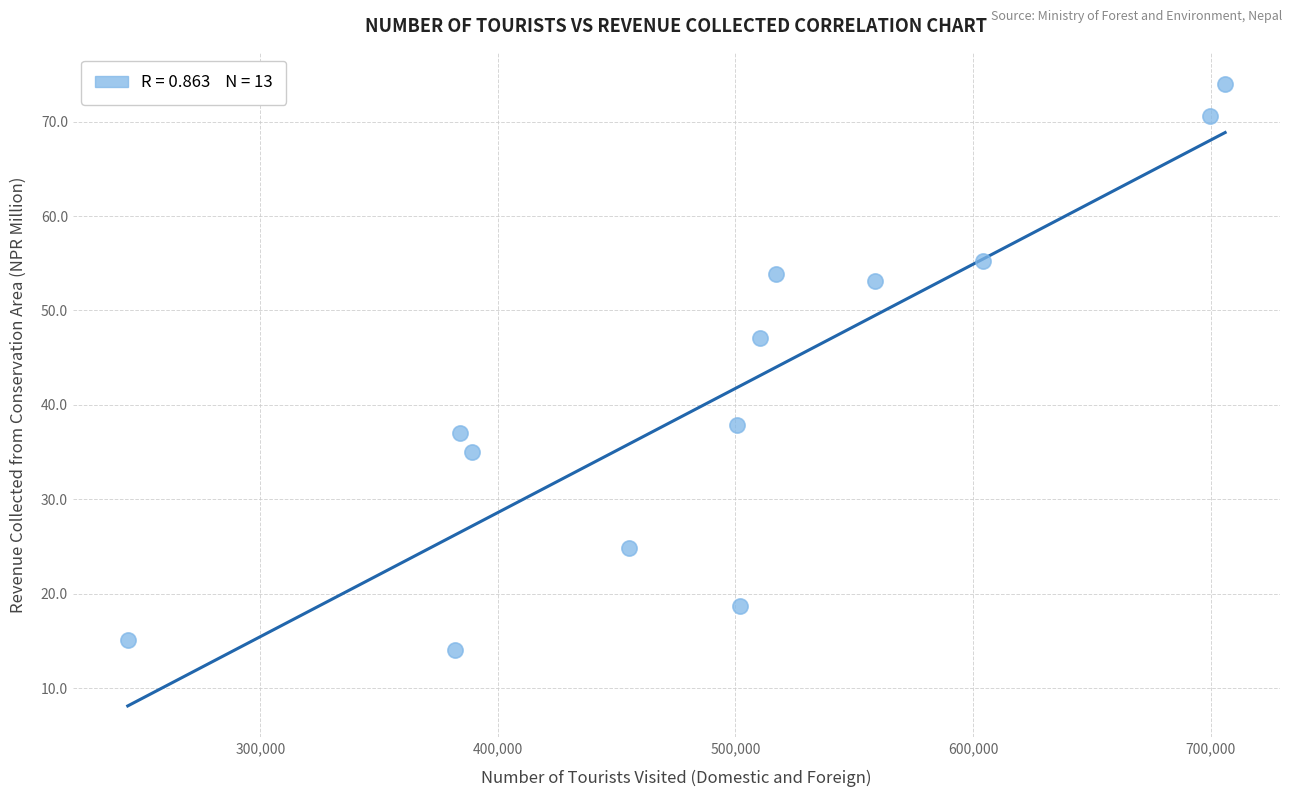

What is the range of X values (max minus min)?

461897.0